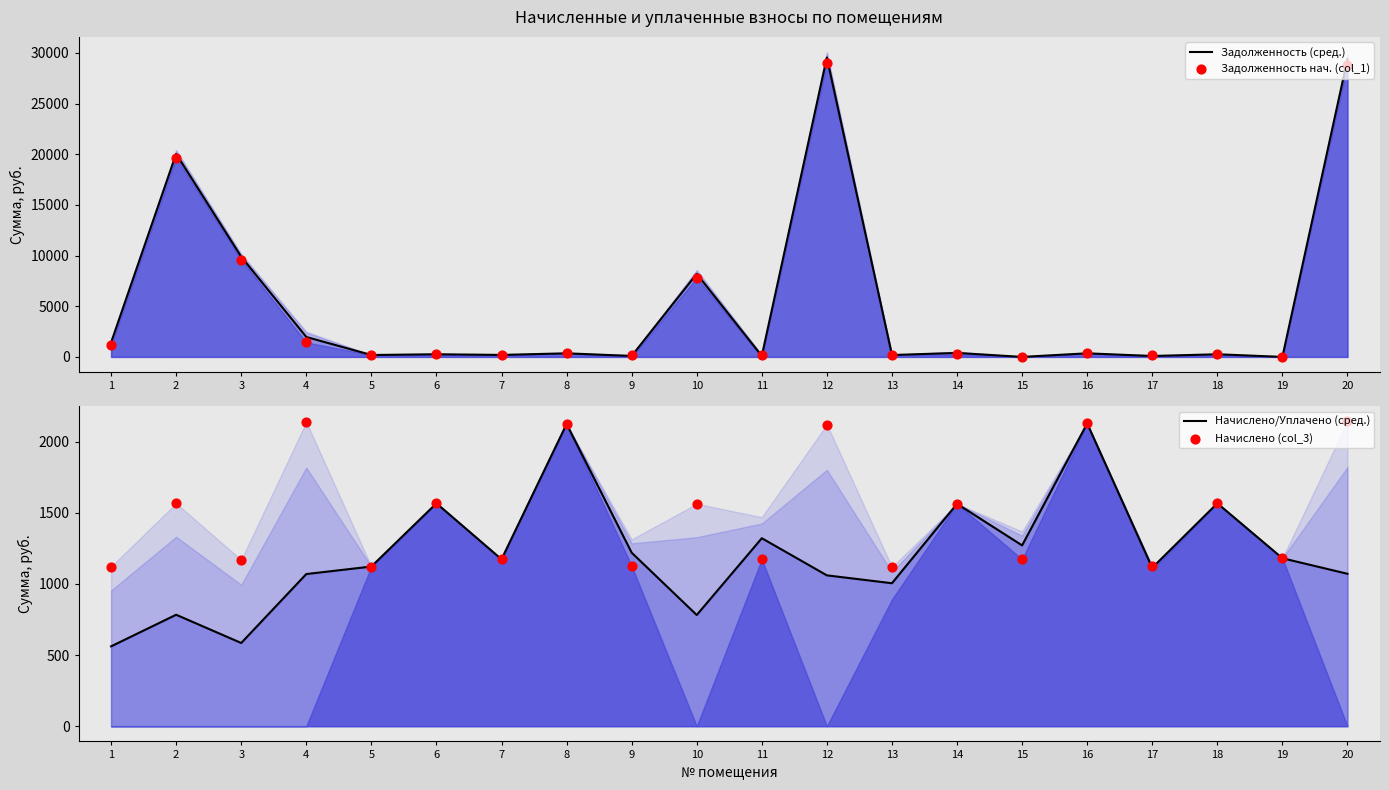

Which series has the largest total across all categories?

Задолженность (сред.)